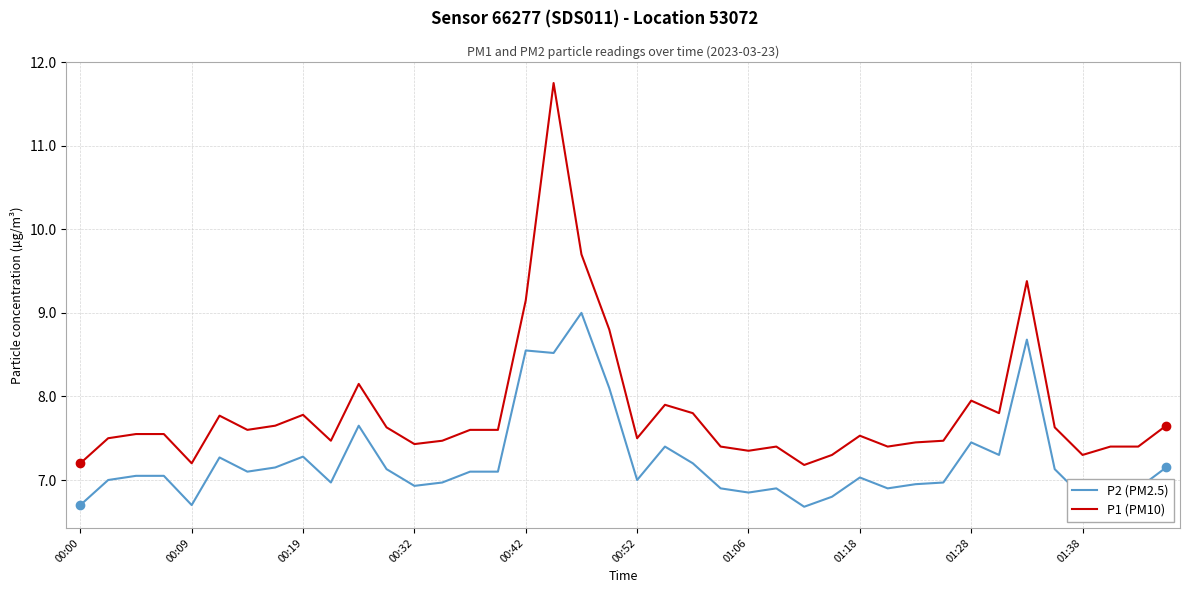

What is the maximum value for P1 (PM10)?

11.8